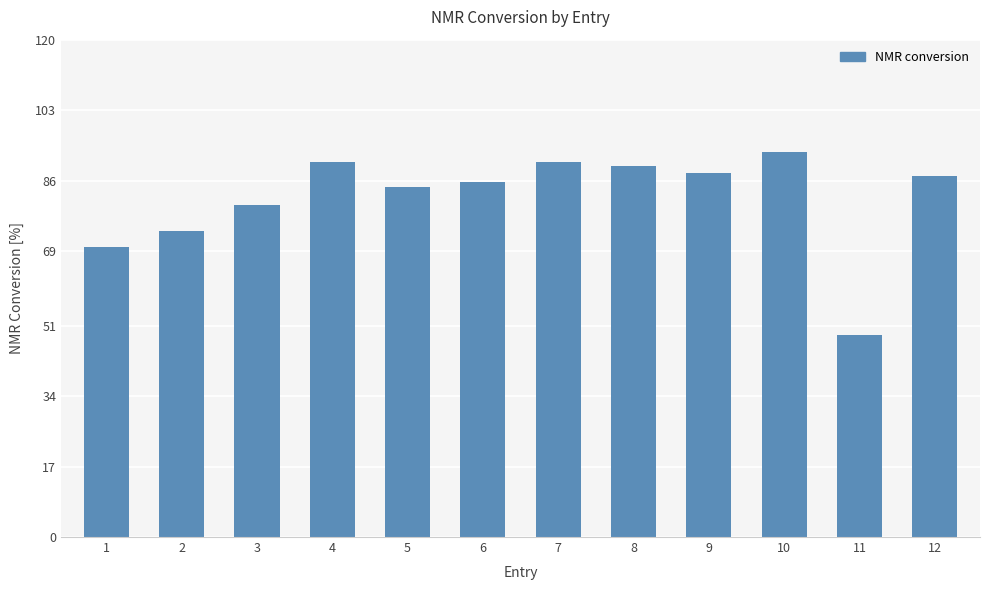

Reading right to left, transcribe all the data shown in this chart.

87.1	48.7	92.9	87.9	89.6	90.5	85.6	84.5	90.5	80.1	73.9	70.0